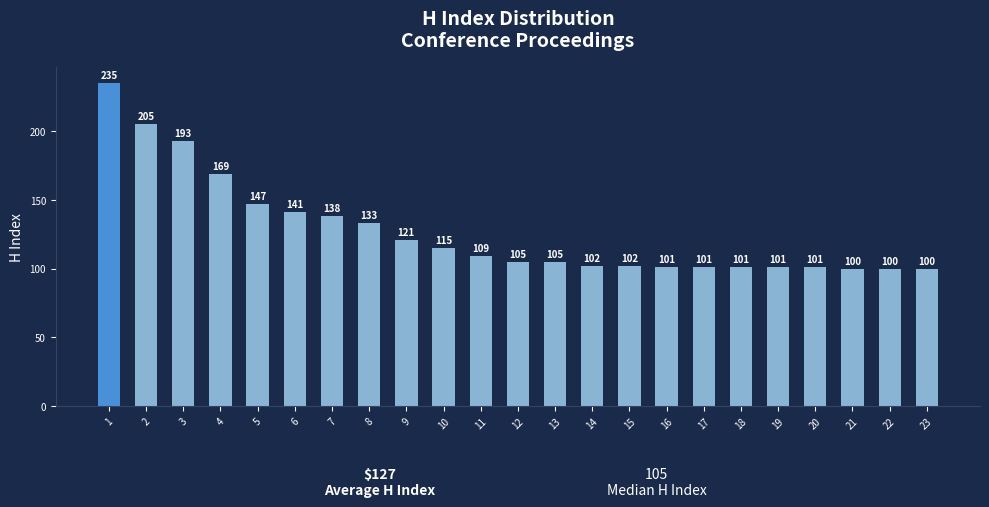

Reading left to right, list all the values displayed in this chart.

1=235	2=205	3=193	4=169	5=147	6=141	7=138	8=133	9=121	10=115	11=109	12=105	13=105	14=102	15=102	16=101	17=101	18=101	19=101	20=101	21=100	22=100	23=100